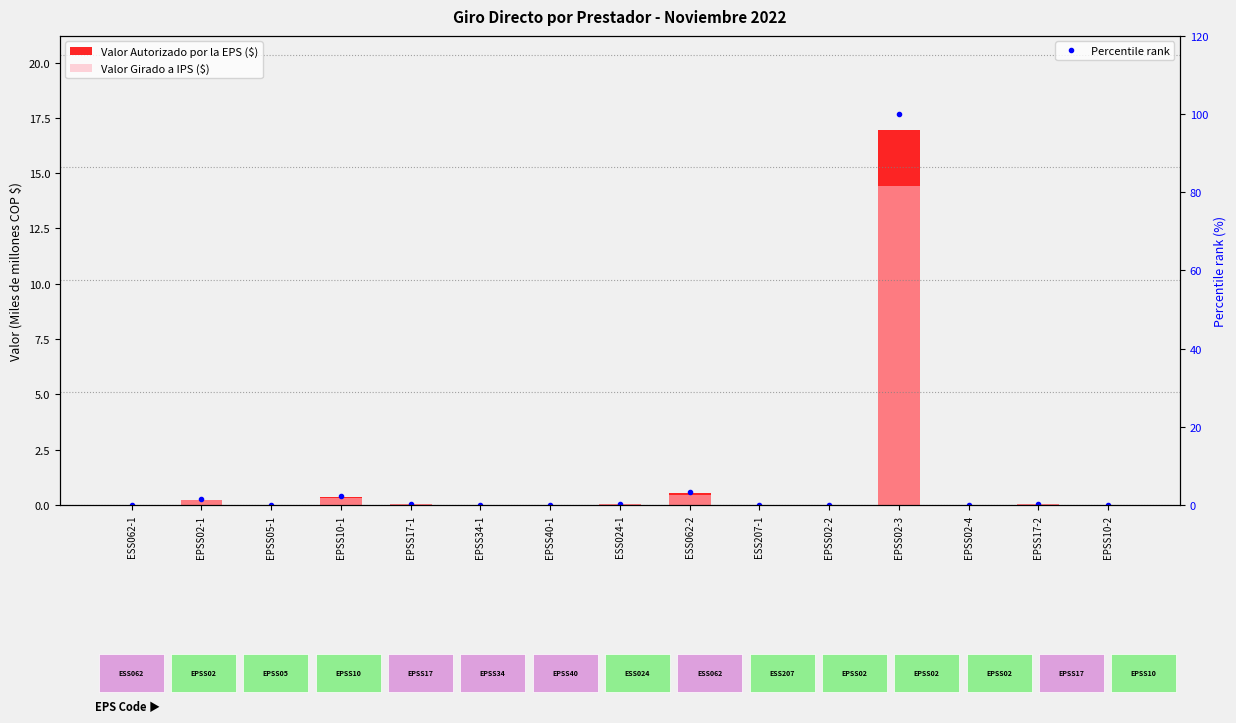

True or false: Percentile rank has more than 2 interior local peaks.

True